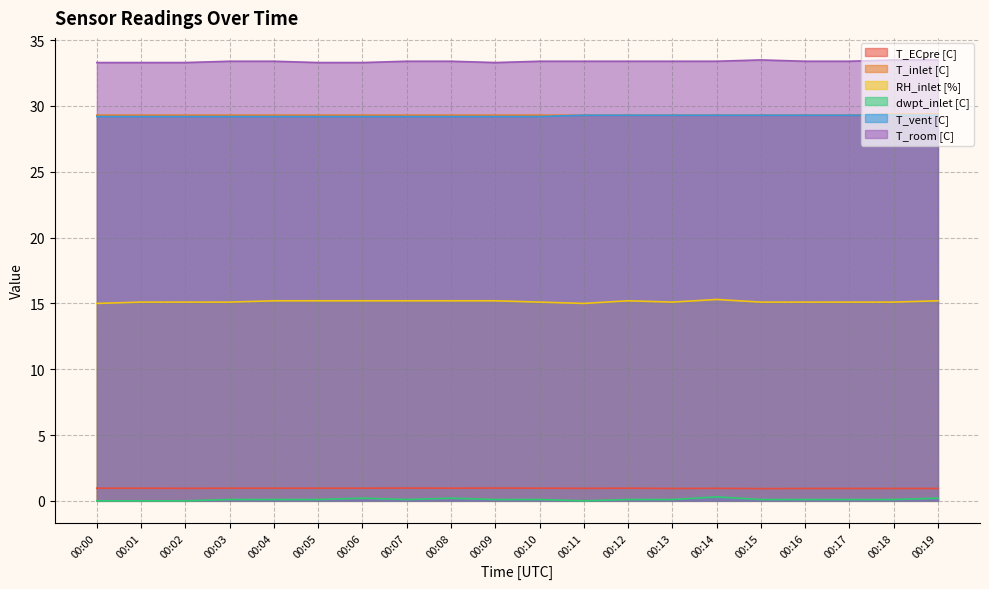

Does the chart have visible grid lines?

Yes